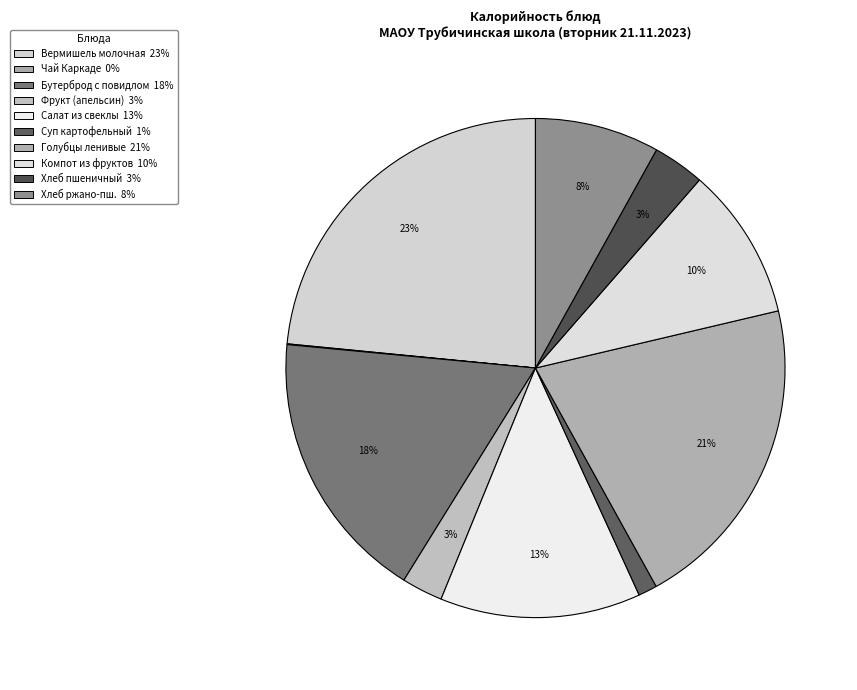

How many slices are in this pie chart?

10